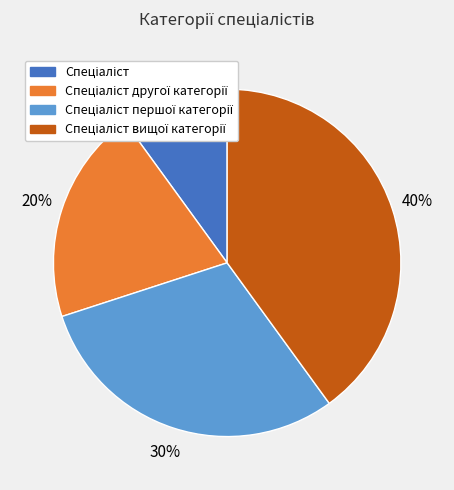

To the nearest percent, what is the average slice percentage?

25%